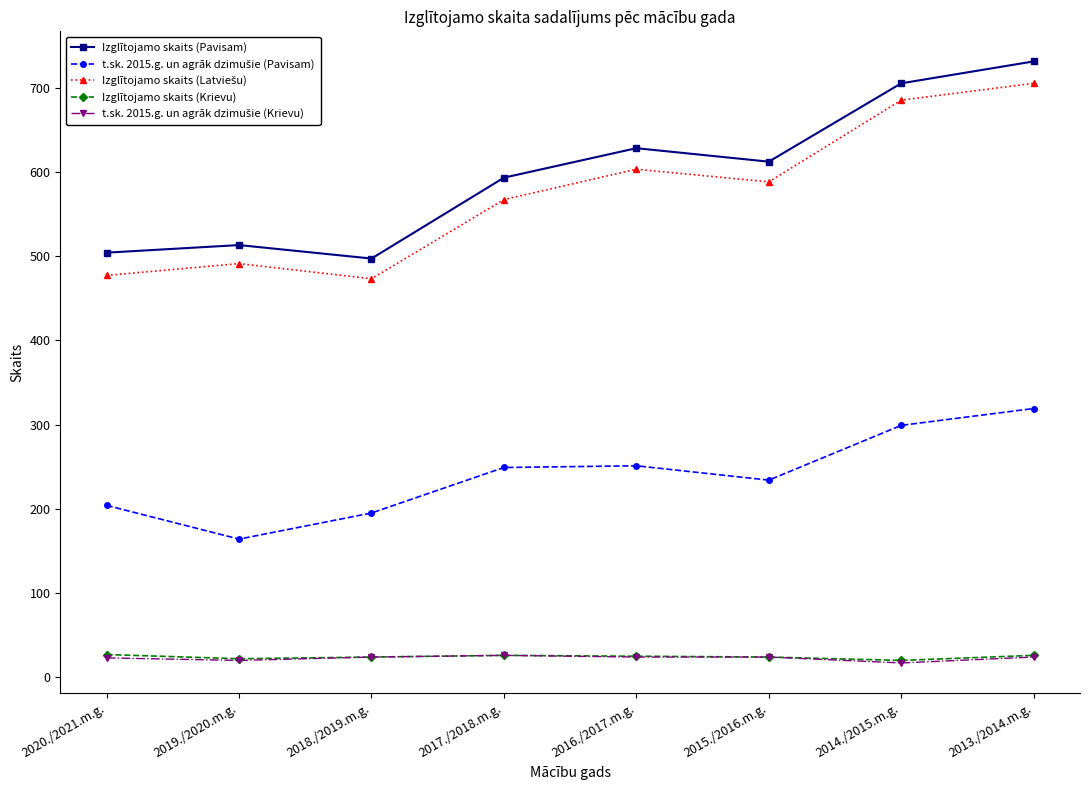

How many categories are shown in the chart?

8